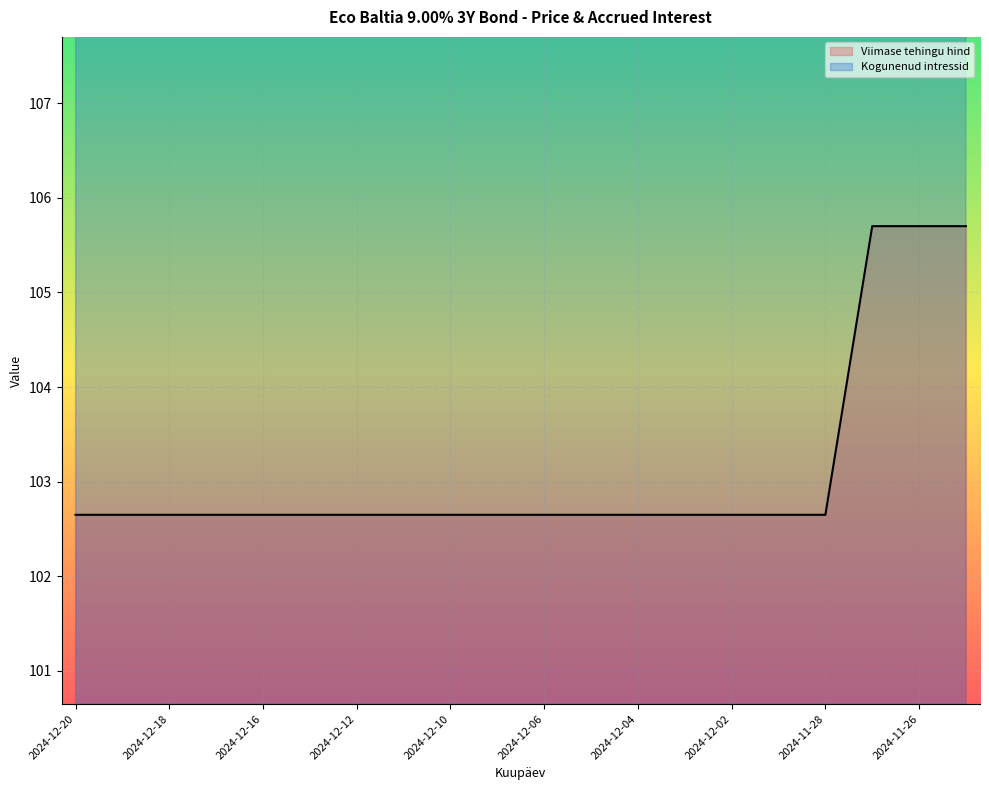

Which category has the highest value in the Viimase tehingu hind series?

2024-11-27